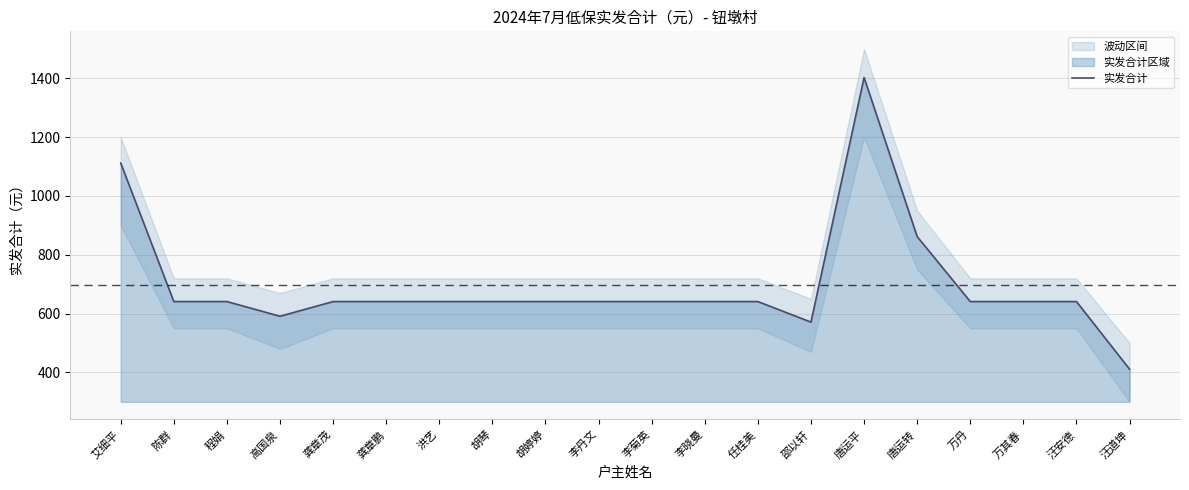

What is the highest value of the 实发合计 series?

1403